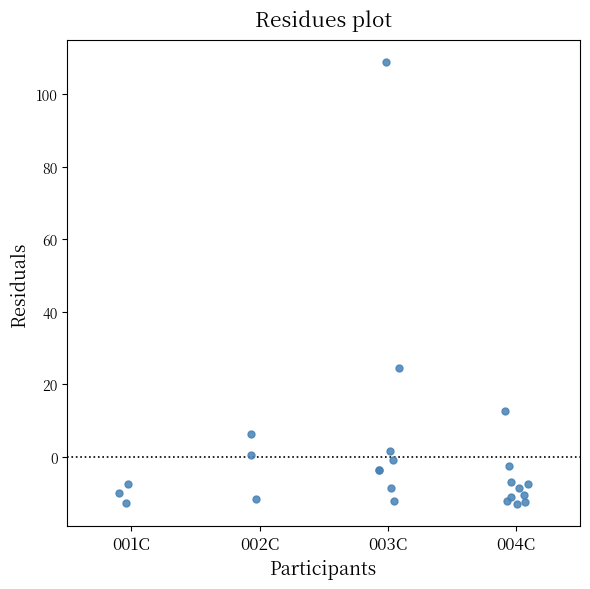

What Y value in the scatter plot is closest to 48?

24.4